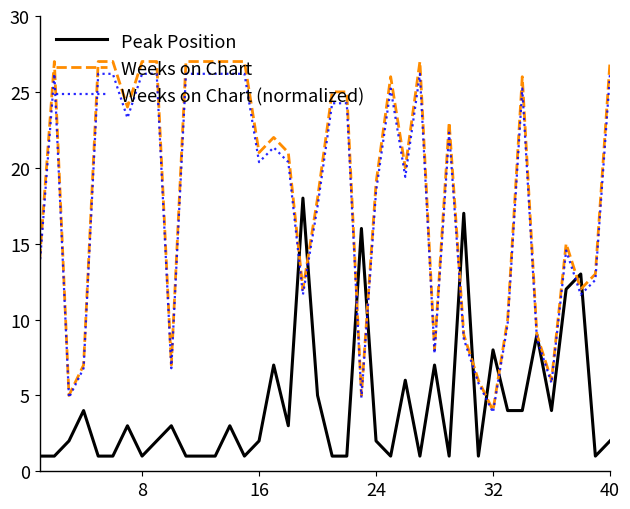

Count the number of categories in the chart.

40